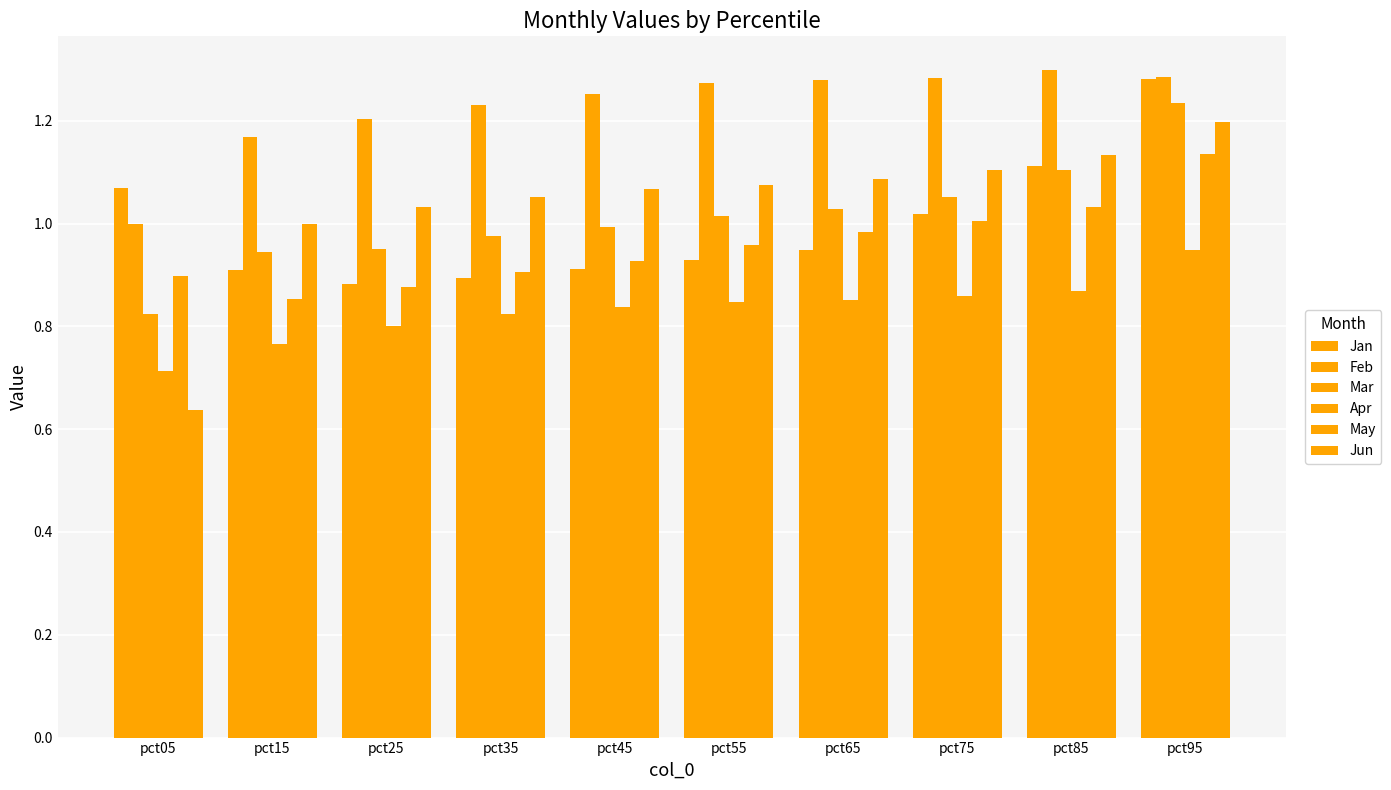

List the series in order of their peak value, highest first.

Feb, Jan, Mar, Jun, May, Apr